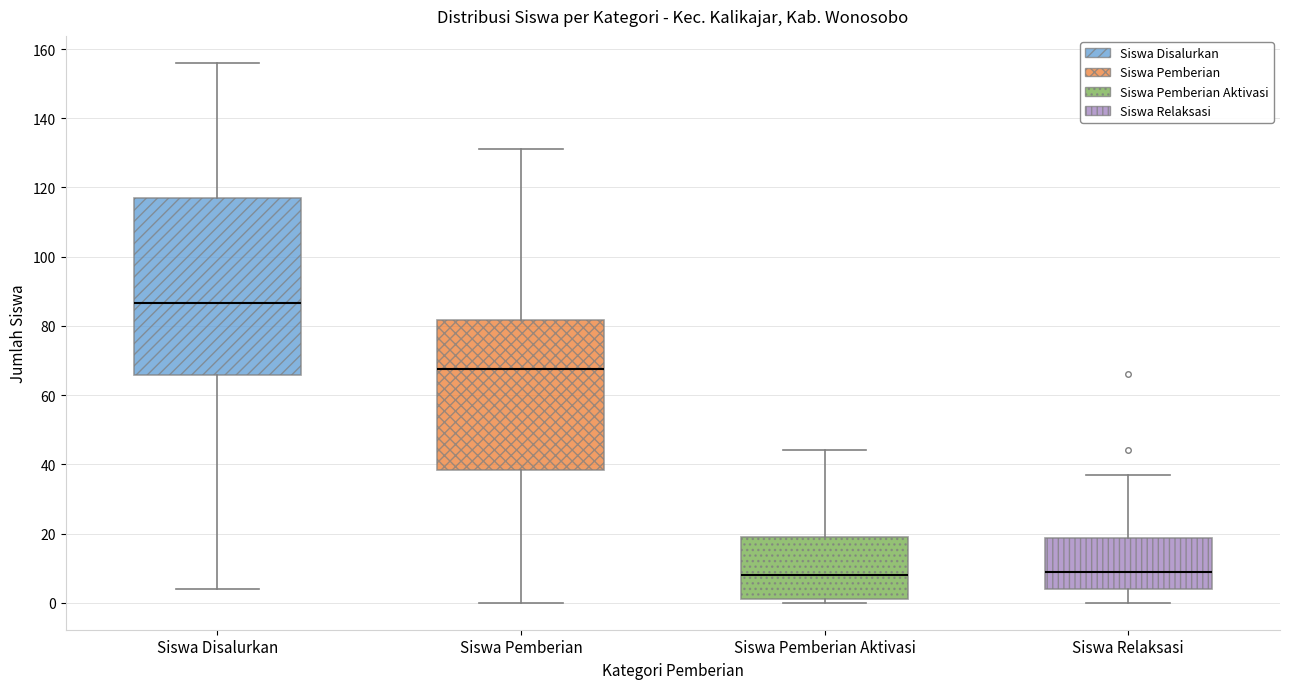

Where is the upper edge of the box for Siswa Pemberian Aktivasi on the y-axis? The values are not printed on the chart, so give them approximately, as read against the axis.

20